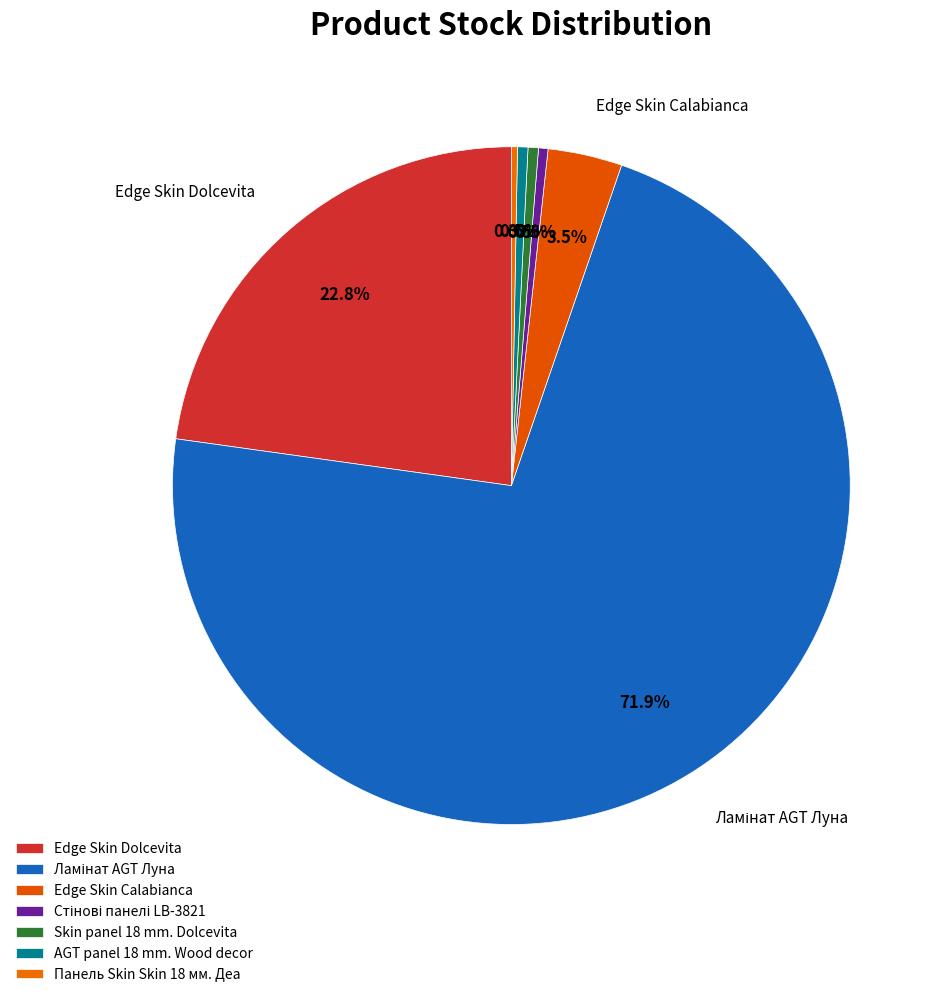

How many segments does this pie chart have?

7